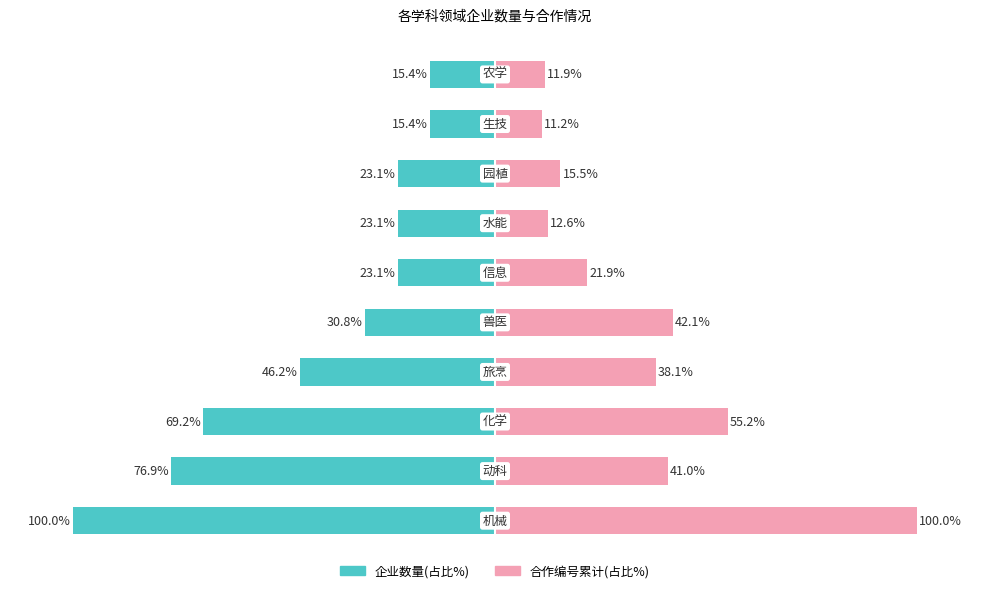

The value of 合作编号累计(占比%) at 8 is 6.5. True or false?

False